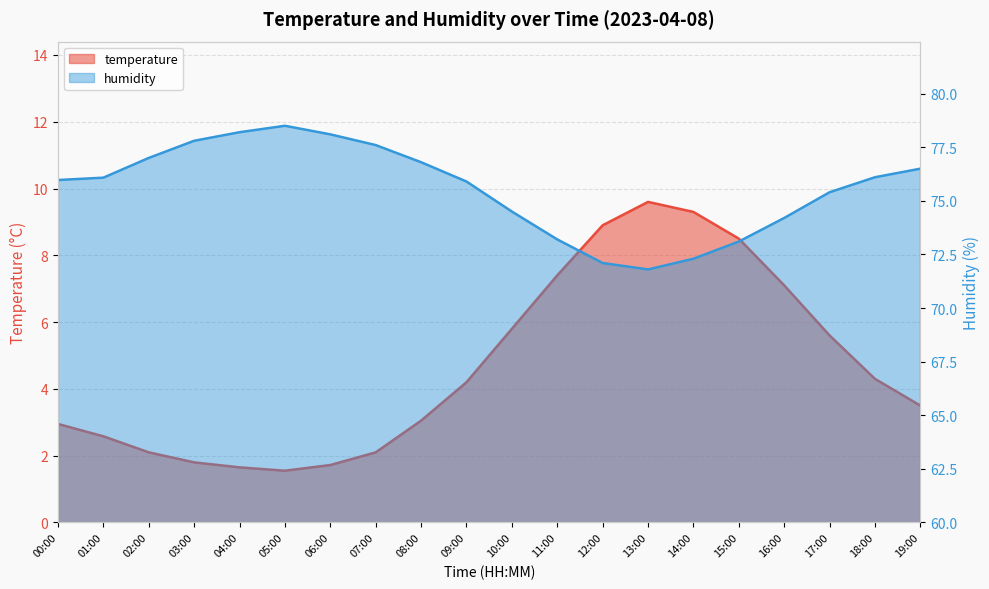

What position from the left is 03:00?

4